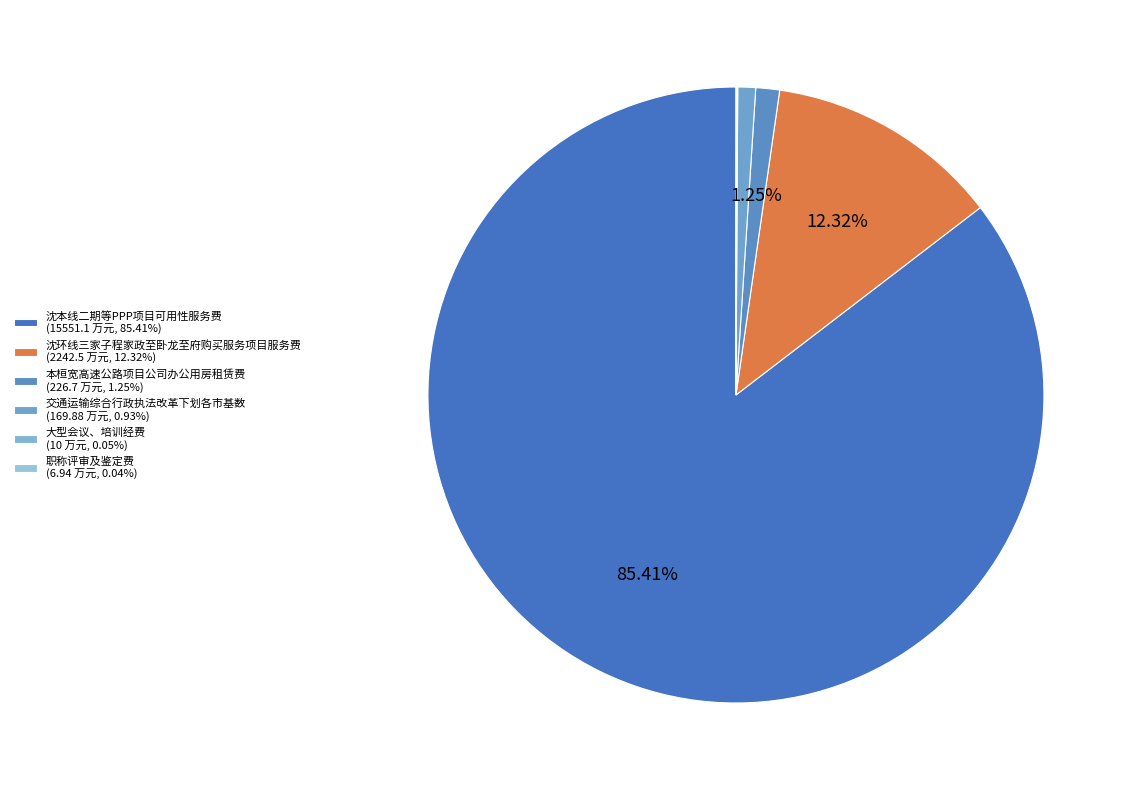

Is it true that 交通运输综合行政执法改革下划各市基数 is 11% of the pie?

False